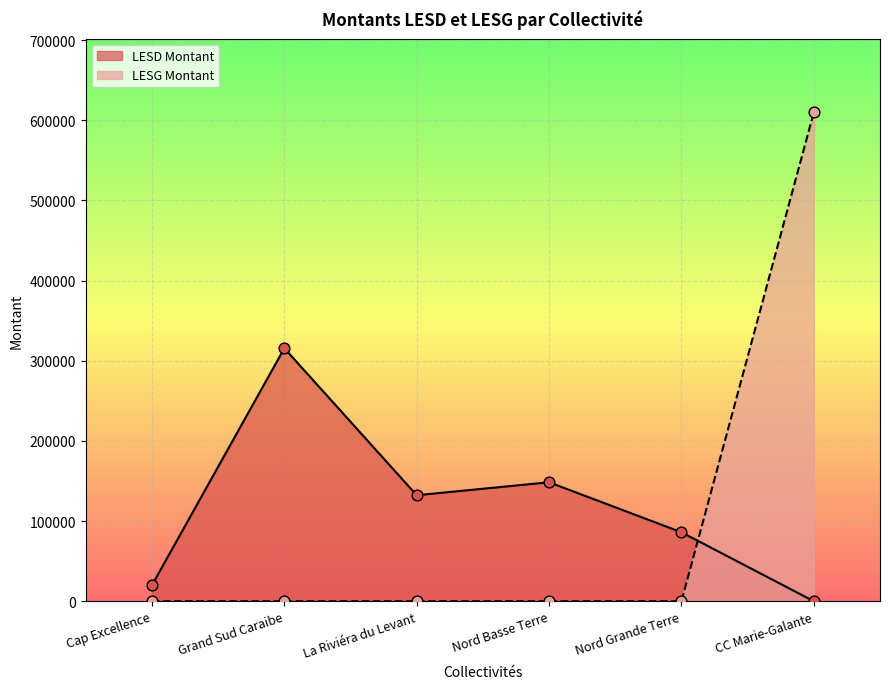

Which series contains the highest Y value?

LESG Montant